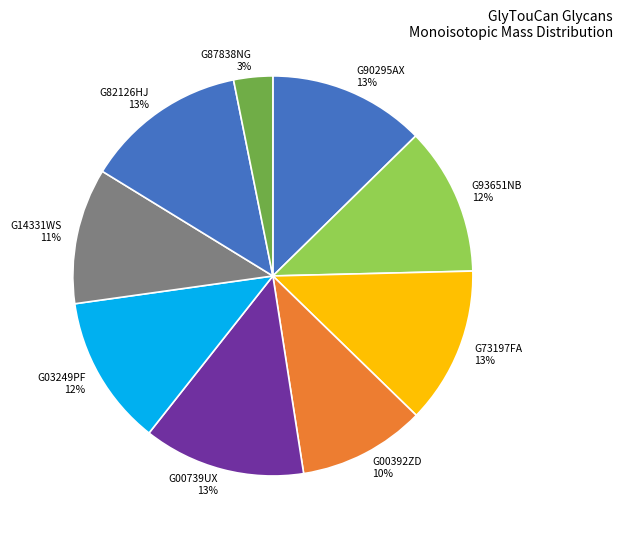

To the nearest percent, what percentage of the pie is G93651NB?

12%